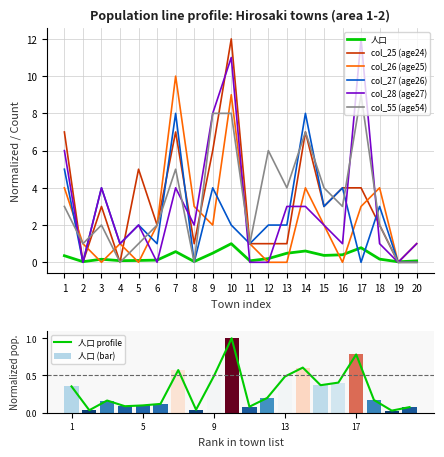

Is it true that col_25 (age24) equals 2.8 at 6?

False